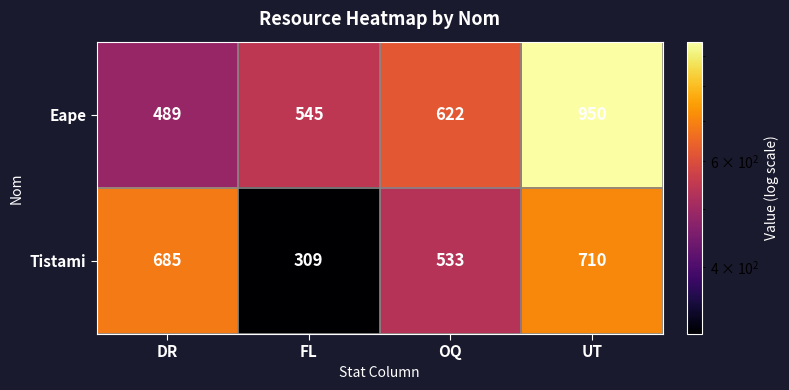

Rank the series by their average value, from highest to lowest.

Eape, Tistami